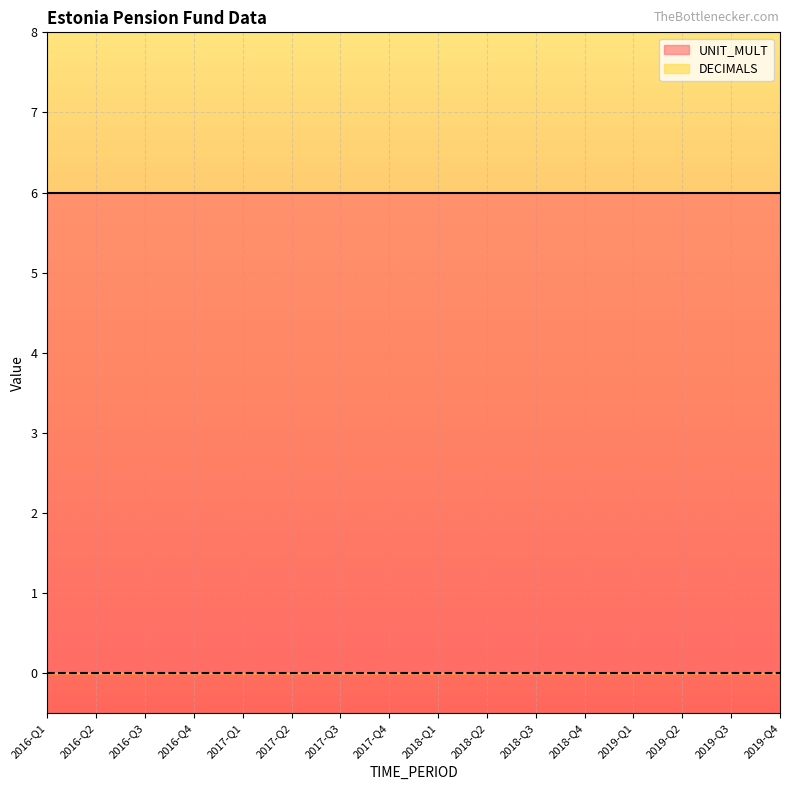

At how many categories does at least one series exceed 2?

16